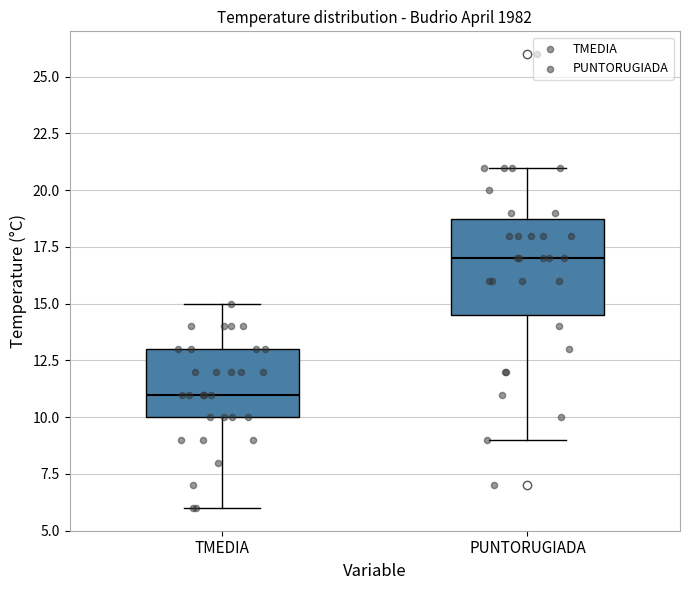

Which box's median line is the lowest?

TMEDIA